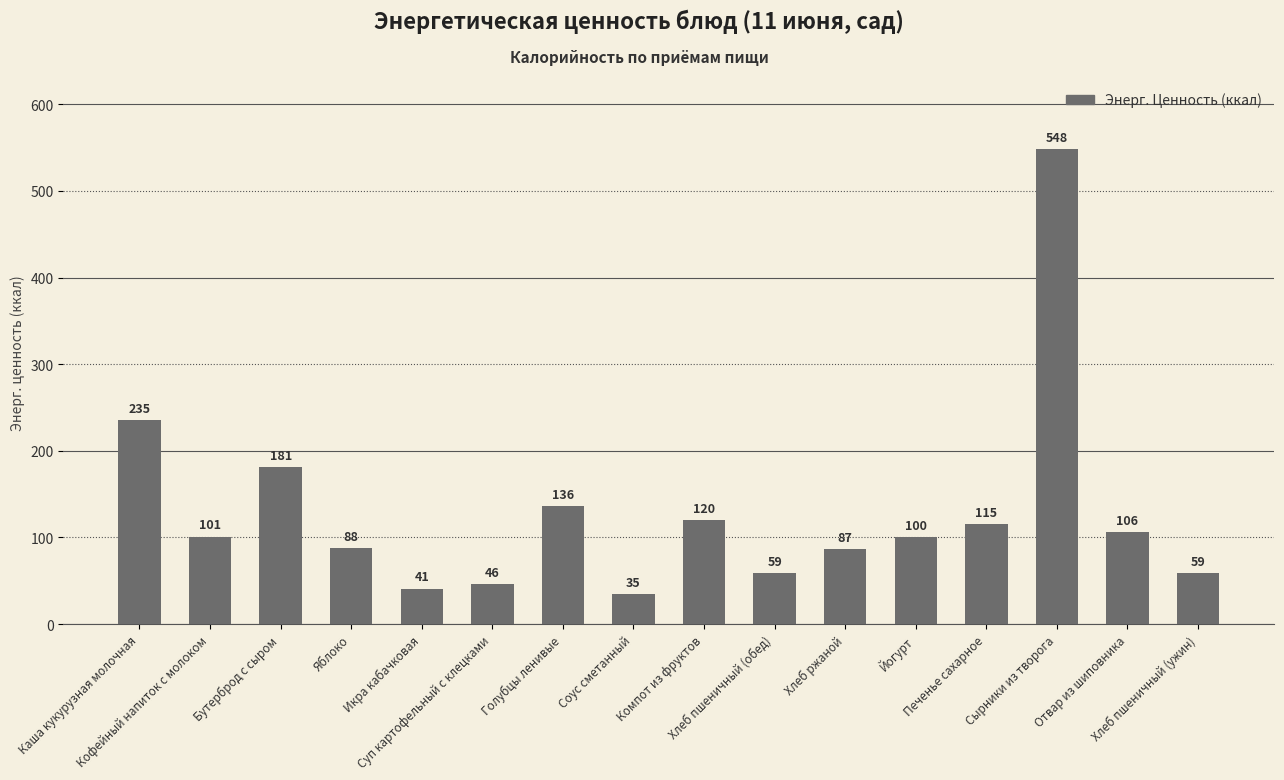

Which has a higher value, Соус сметанный or Каша кукурузная молочная?

Каша кукурузная молочная